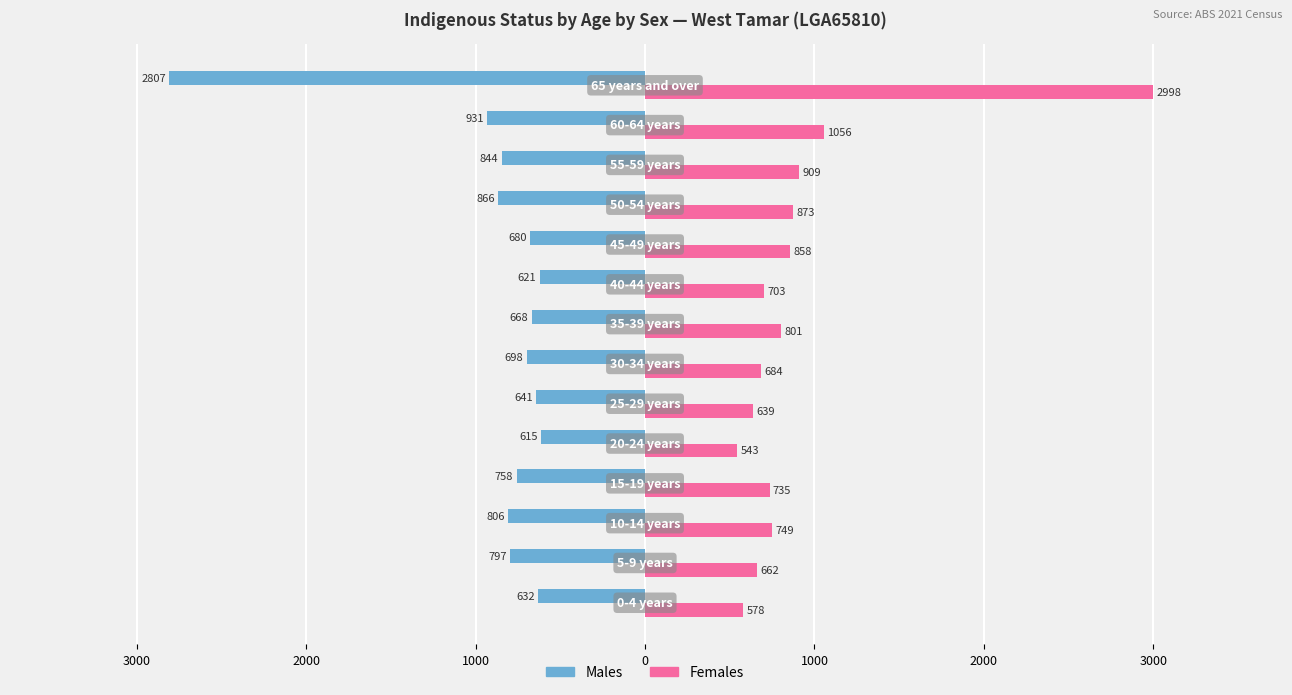

What are all the series names shown in the legend?

Males, Females